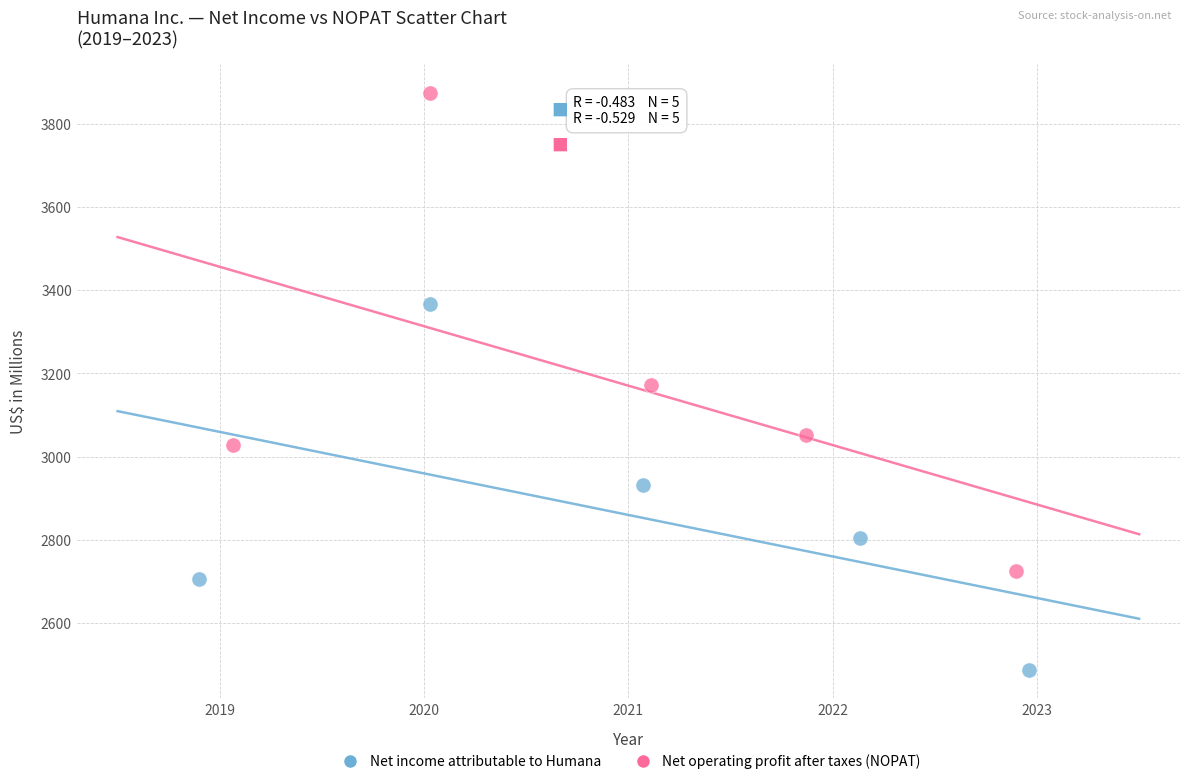

What are all the series names shown in the legend?

Net income attributable to Humana, Net operating profit after taxes (NOPAT)